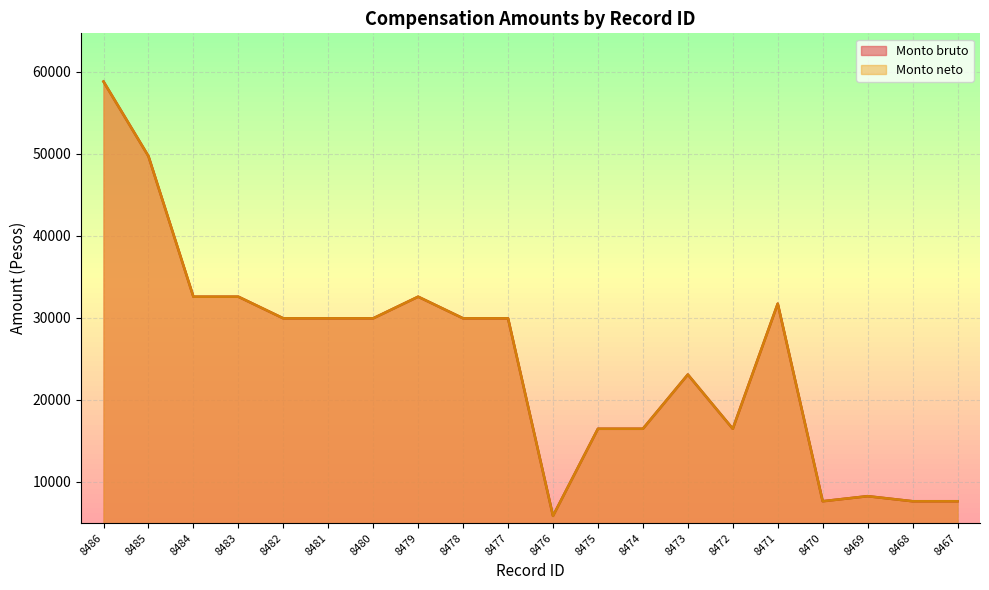

In Monto bruto, how many points are lower than both neighbors (excluding endpoints)?

3